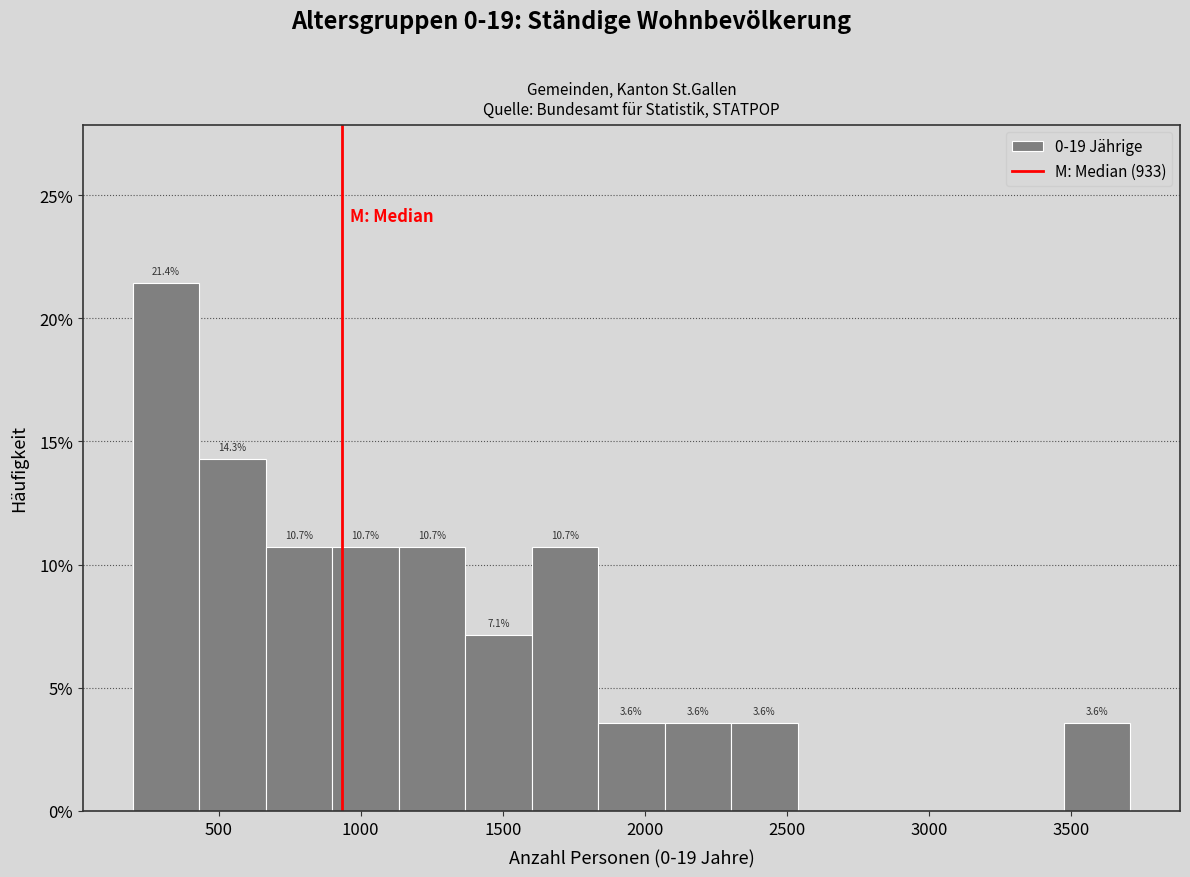

Which range on the x-axis has the tallest bar?

200 to 450